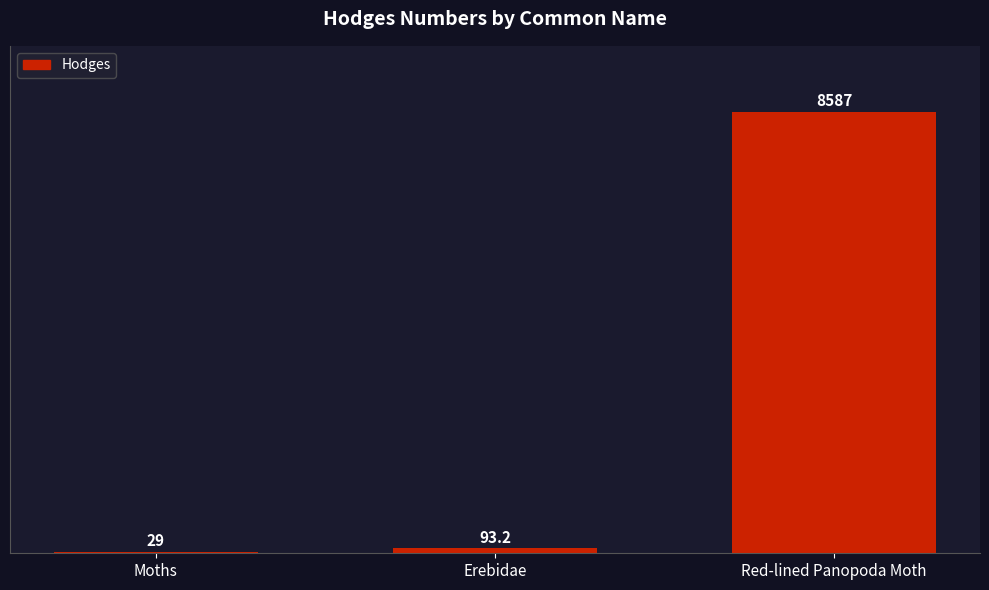

How many distinct data groups are displayed?

1